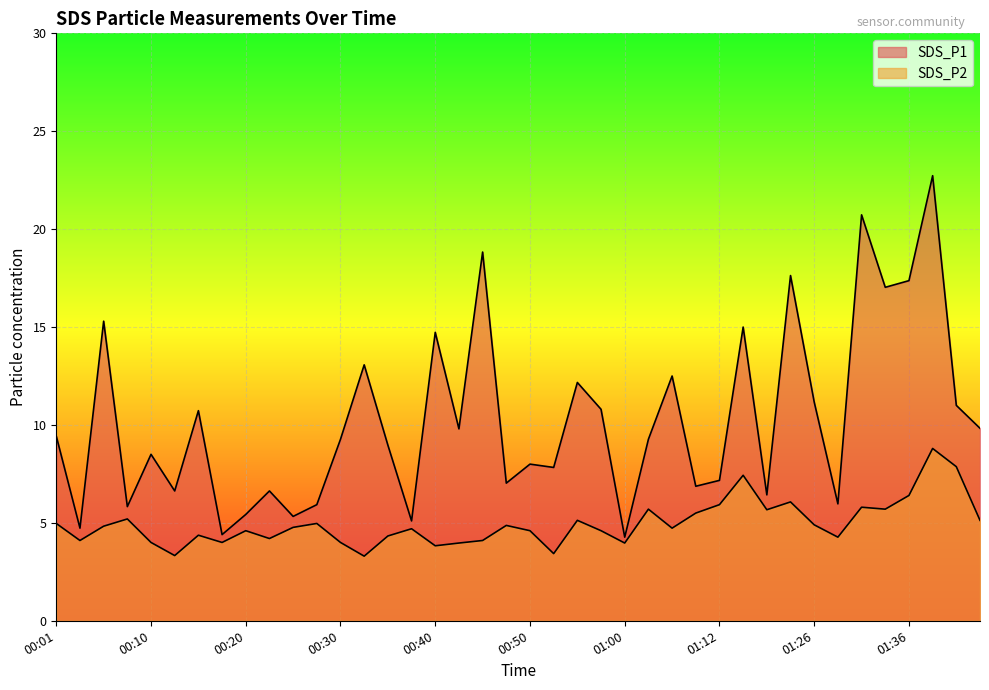

What is the difference between the SDS_P1 values at 01:00 and 00:57?

6.5